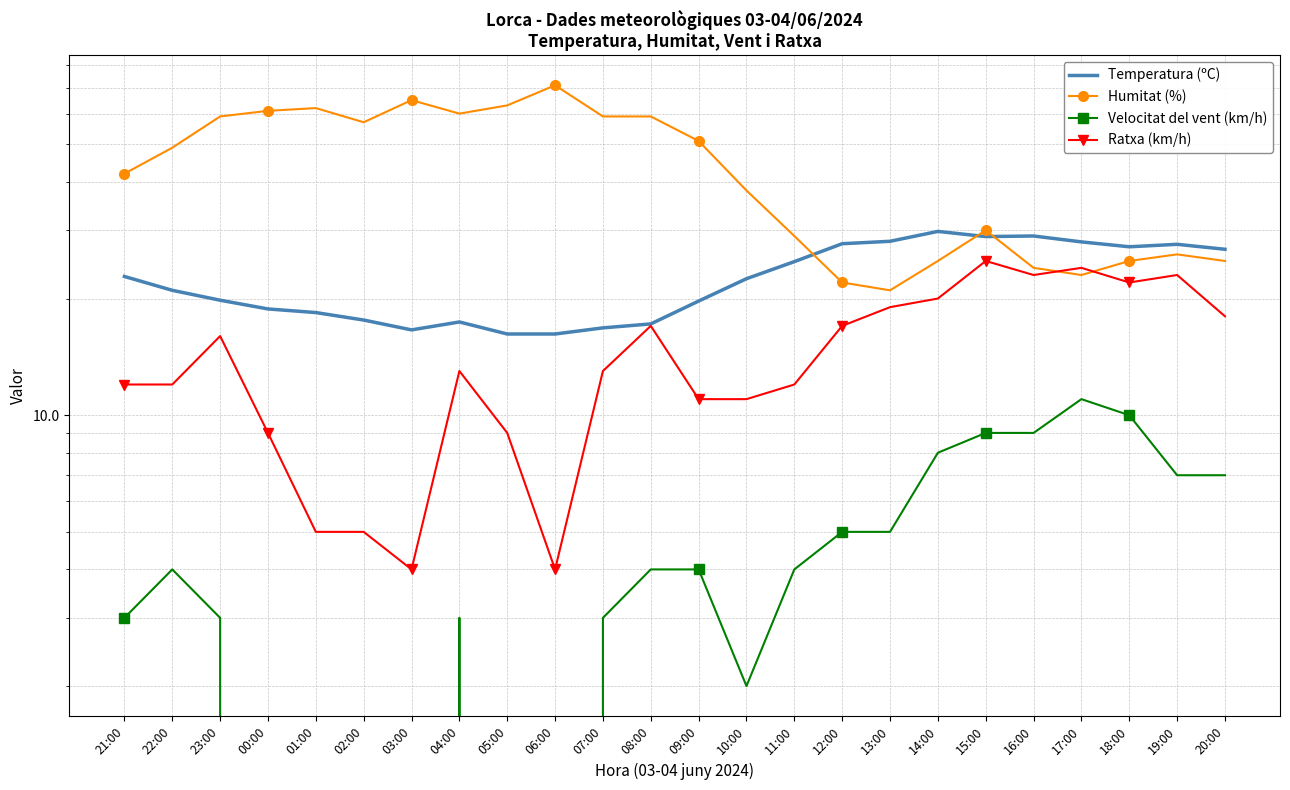

What position from the right is 12:00?

9